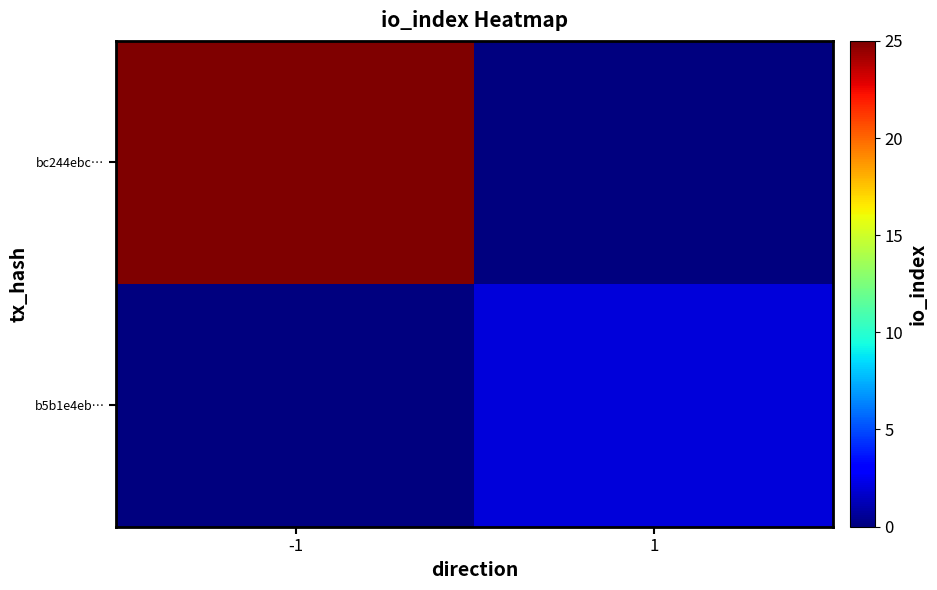

Reading right to left, extract all data points from this chart.

bc244ebc…: 1=0	-1=25
b5b1e4eb…: 1=2	-1=0